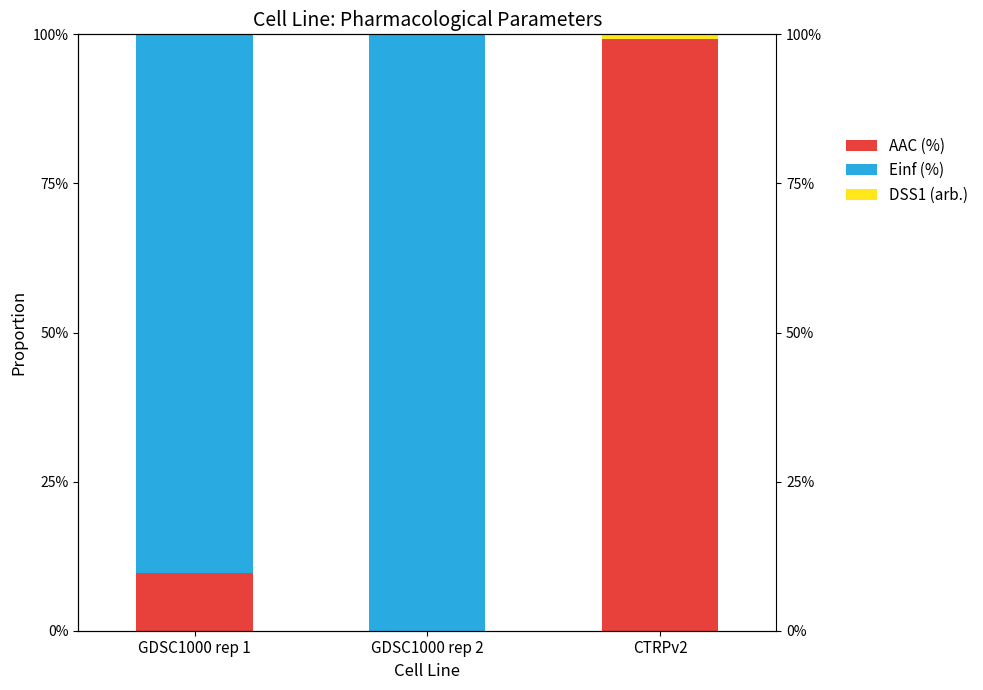

How many data points does each series have?

3